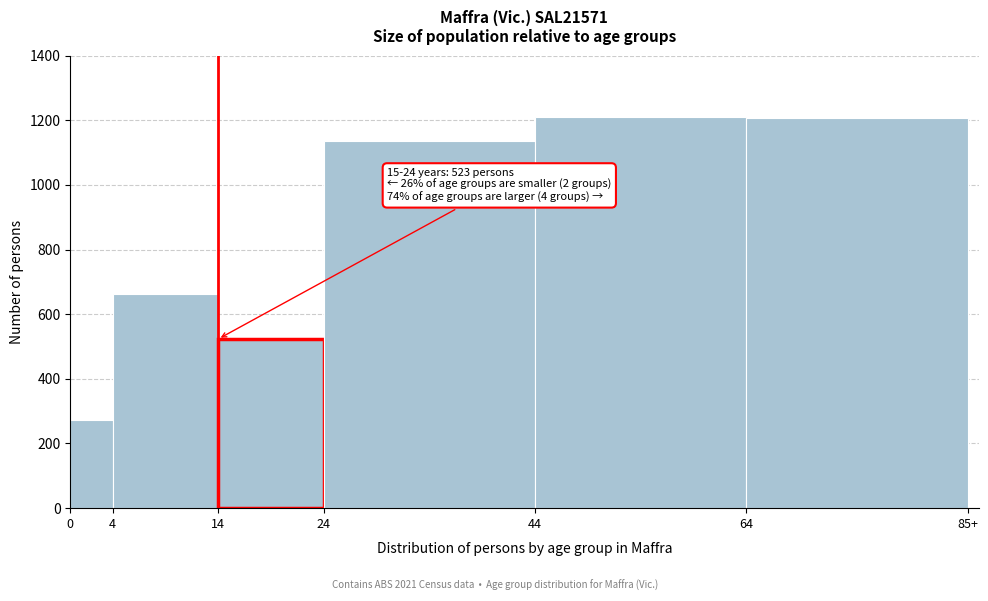

Is it true that the value at 44 is 782?

False